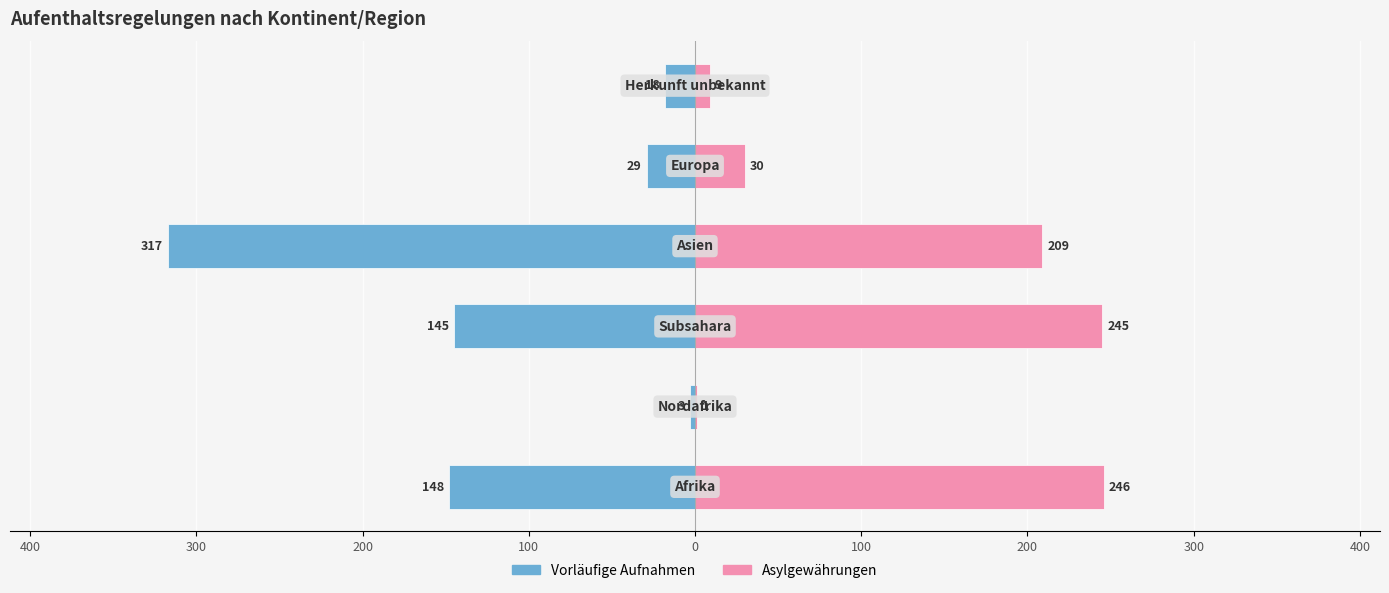

Is the value of Asylgewährungen at 100 greater than the value of Vorläufige Aufnahmen at 0?

Yes